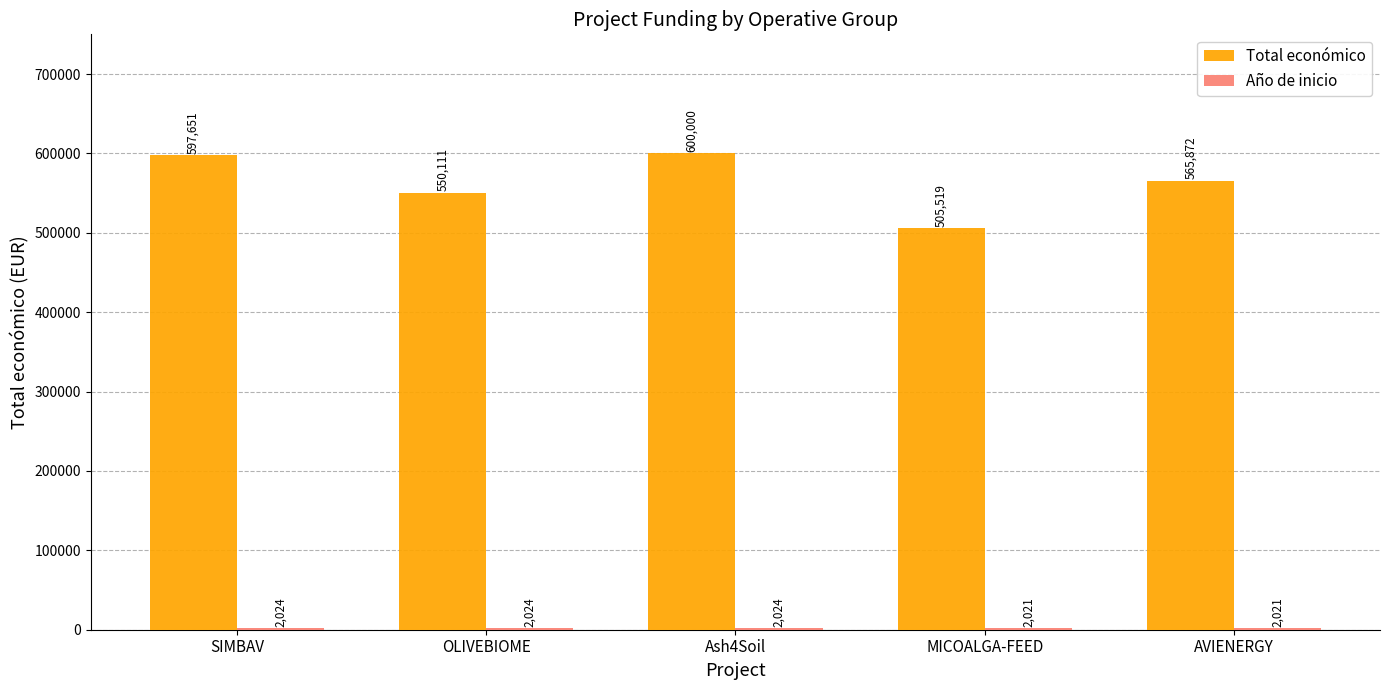

True or false: Total económico has a value of 911550 at AVIENERGY.

False